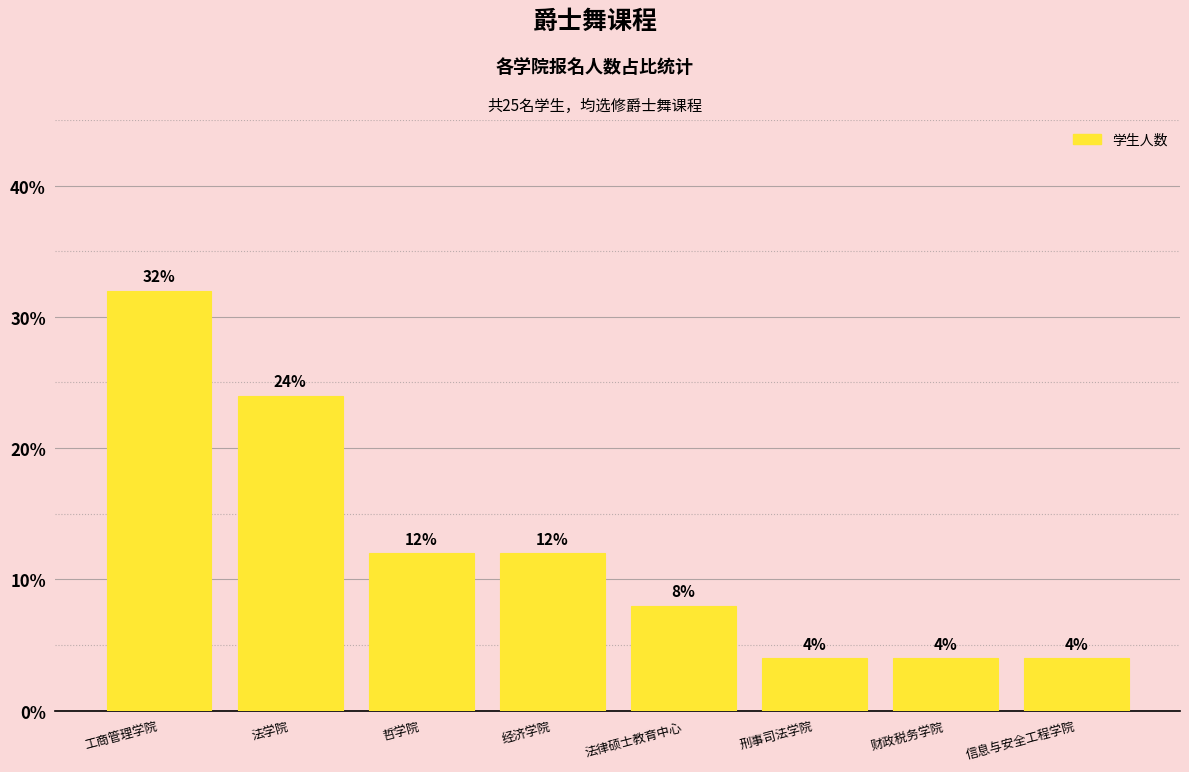

What is the smallest value displayed?

4